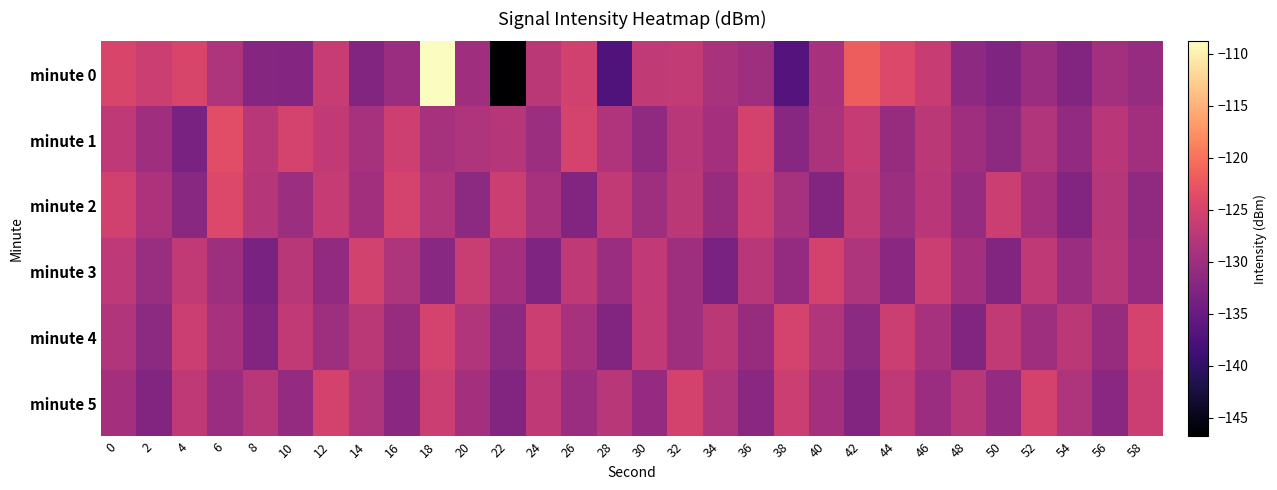

Count the number of categories in the chart.

30